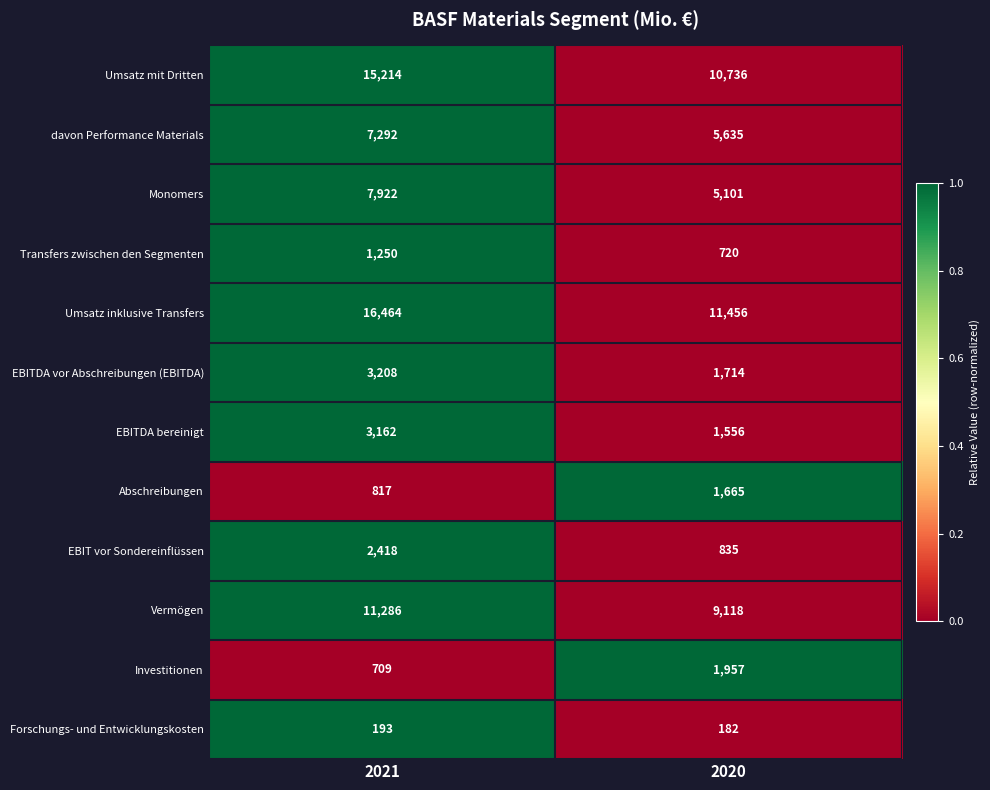

What is the spread (max minus min) of values at 2020?

11274